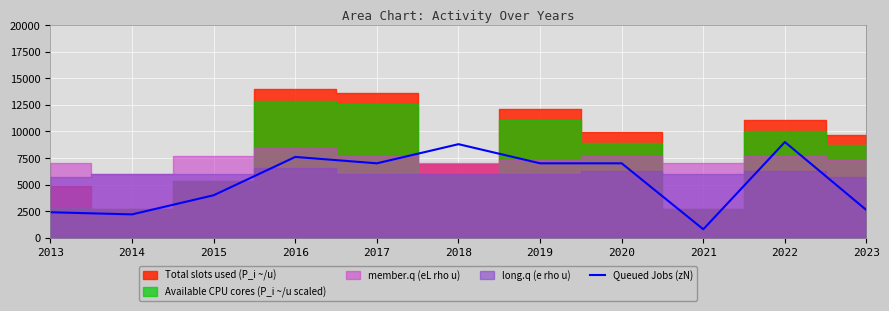

Is it true that Queued Jobs (zN) equals 2600 at 2023?

True